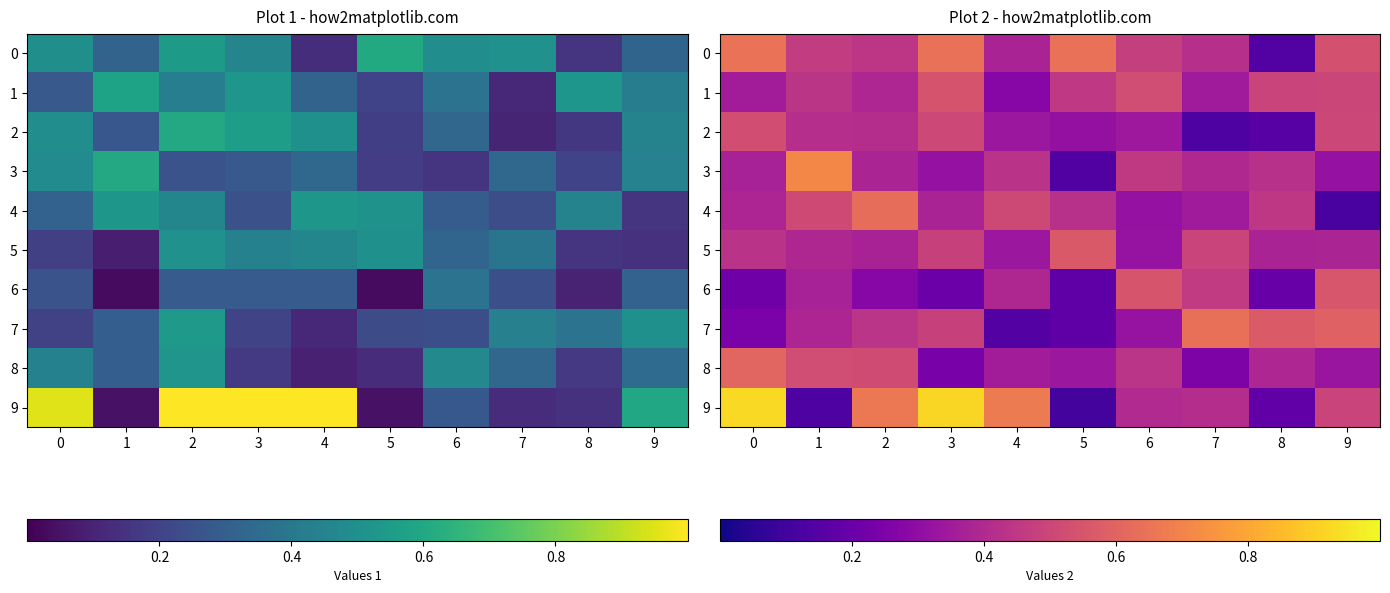

The value of 1 at 3 is 0.5. True or false?

True